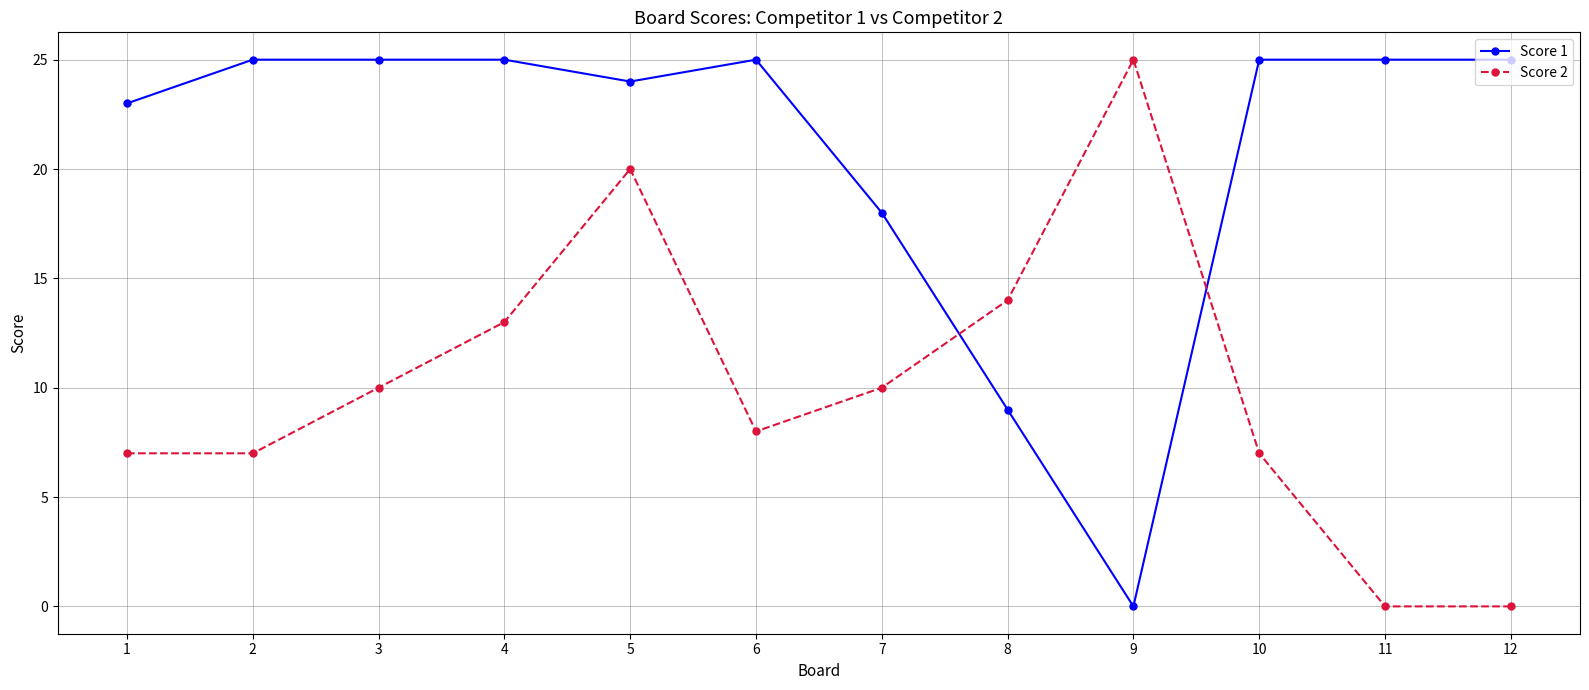

Count the number of categories in the chart.

12